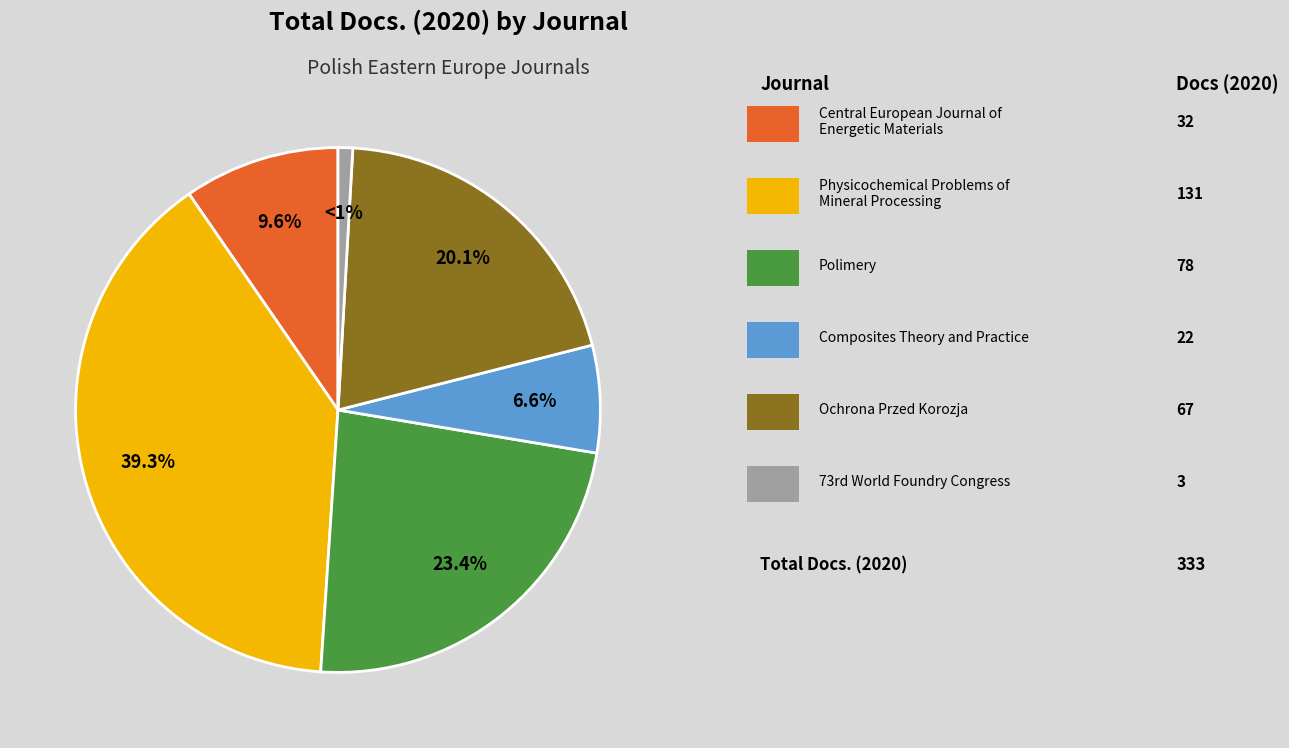

Is there any slice that represents more than half of the pie?

No